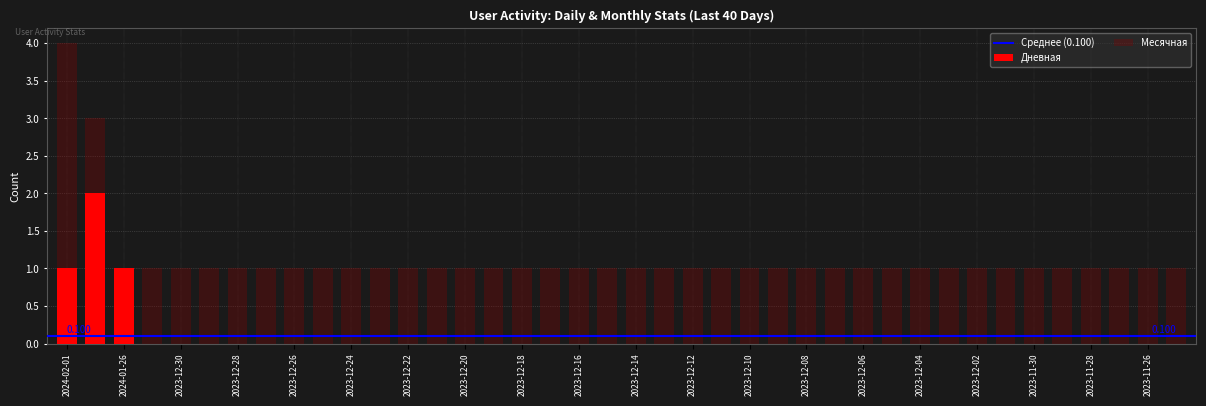

What is the label of the 15th bar from the left?

2023-12-20